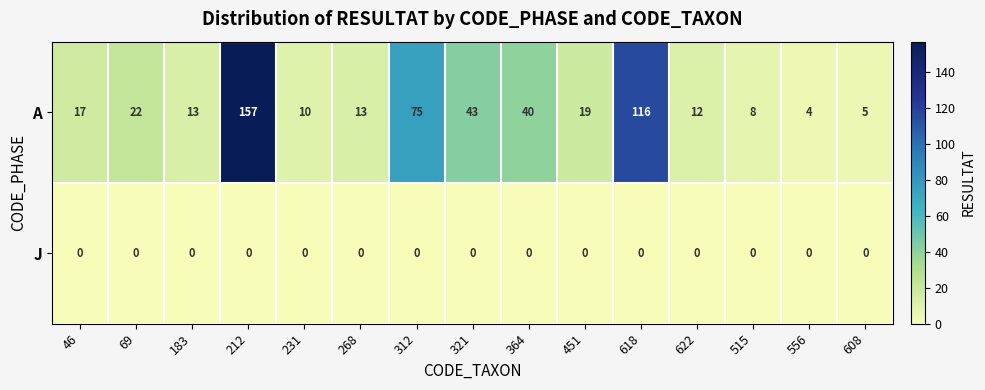

Which series has the largest total across all categories?

A